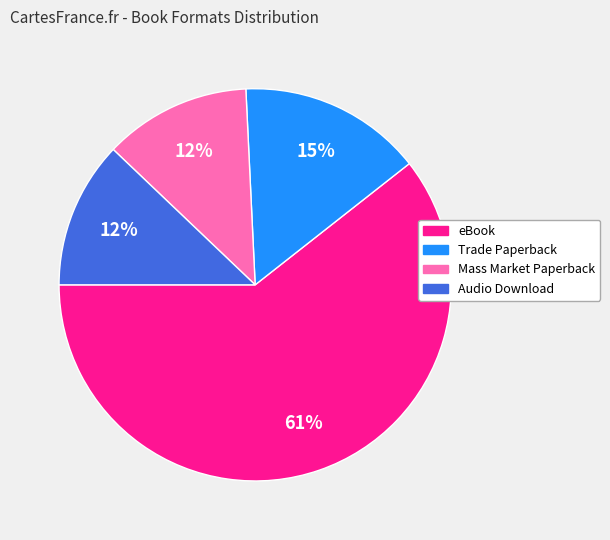

Does Trade Paperback represent more than half of the total?

No